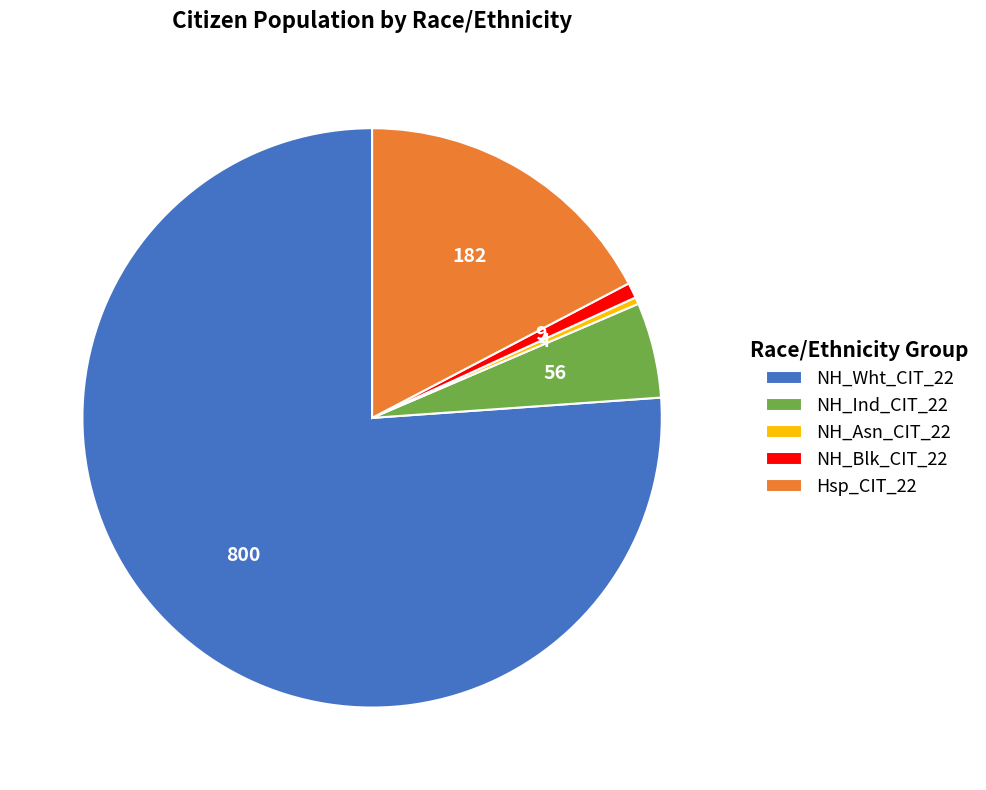

How many slices are in this pie chart?

5